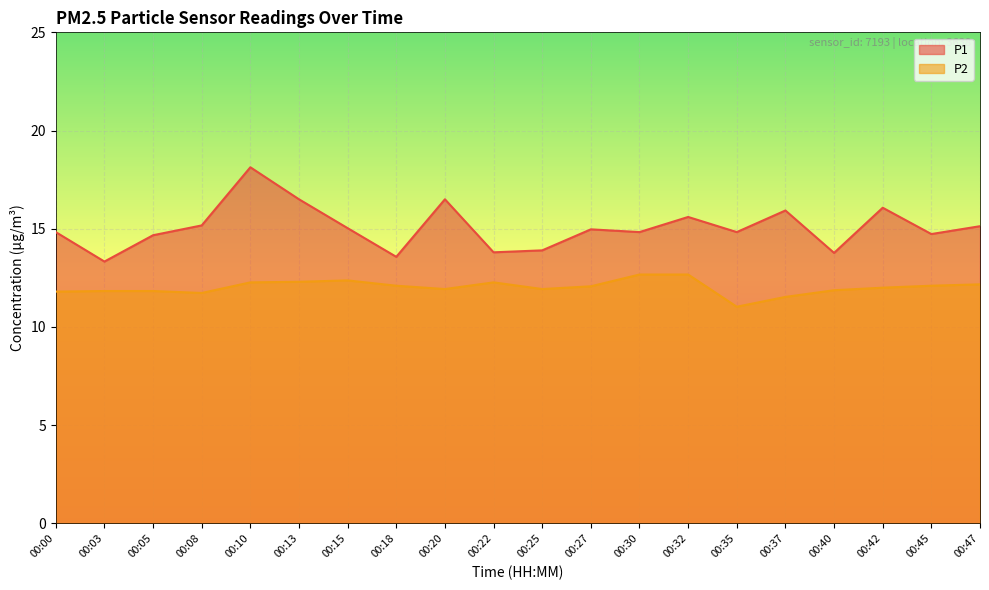

Reading left to right, extract all data points from this chart.

P1: 00:00=14.8	00:03=13.3	00:05=14.7	00:08=15.2	00:10=18.1	00:13=16.5	00:15=15.0	00:18=13.6	00:20=16.5	00:22=13.8	00:25=13.9	00:27=15.0	00:30=14.8	00:32=15.6	00:35=14.8	00:37=15.9	00:40=13.8	00:42=16.1	00:45=14.7	00:47=15.1
P2: 00:00=11.8	00:03=11.8	00:05=11.8	00:08=11.7	00:10=12.3	00:13=12.3	00:15=12.4	00:18=12.1	00:20=11.9	00:22=12.3	00:25=11.9	00:27=12.1	00:30=12.7	00:32=12.7	00:35=11.0	00:37=11.5	00:40=11.9	00:42=12.0	00:45=12.1	00:47=12.2